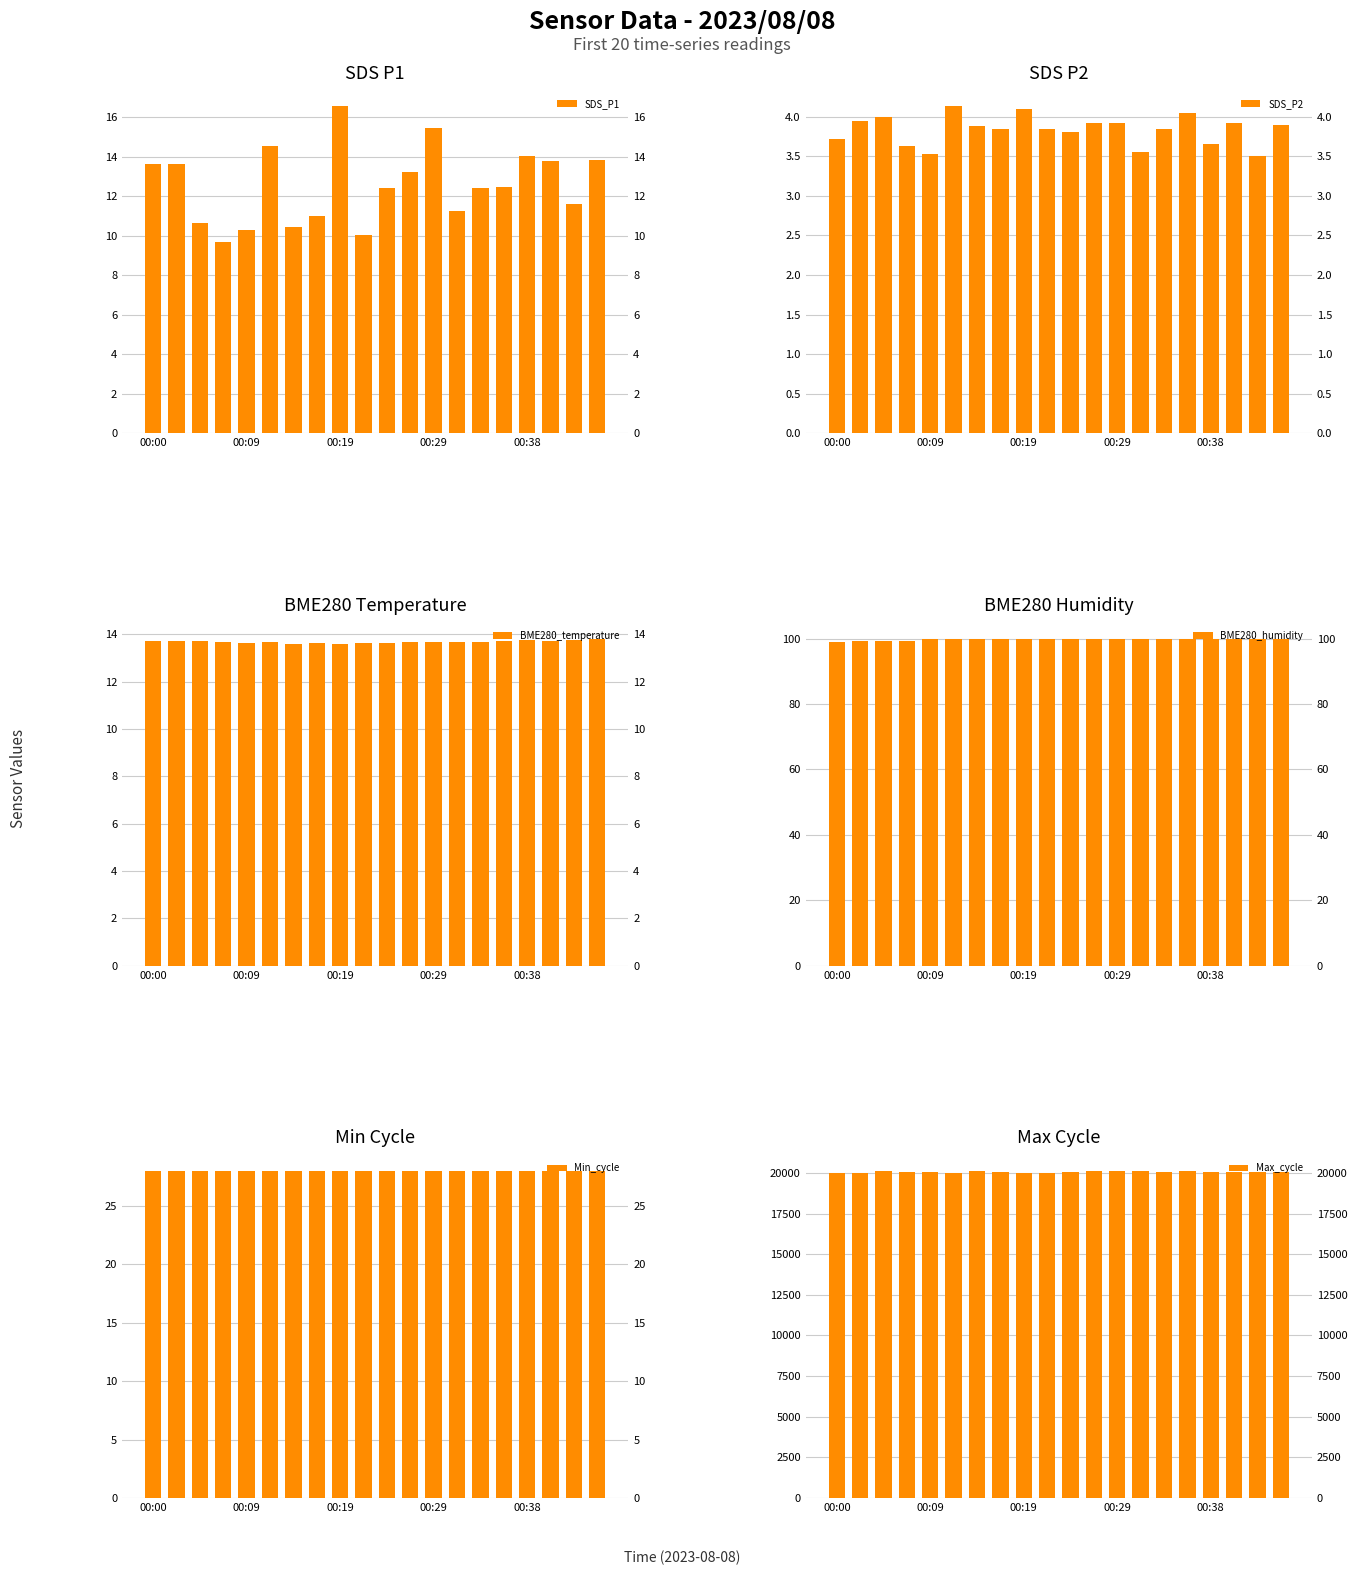

Which category has the highest value in the SDS_P2 series?

5